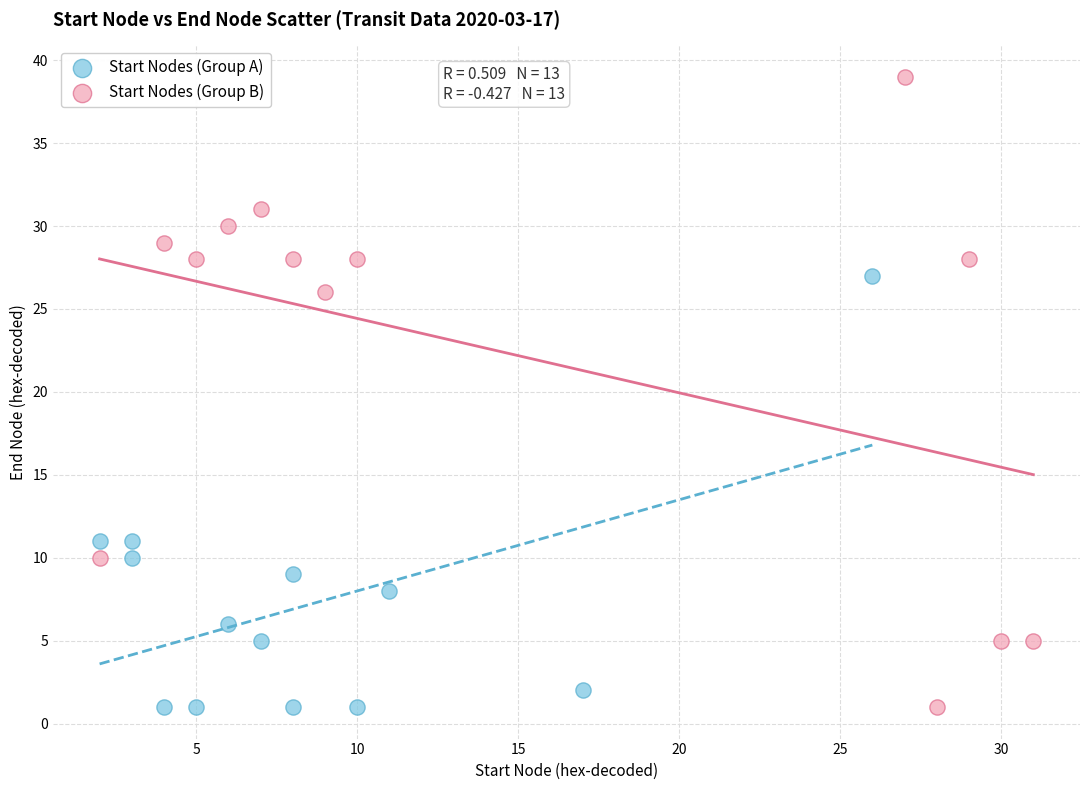

What are all the series names shown in the legend?

Start Nodes (Group A), Start Nodes (Group B)